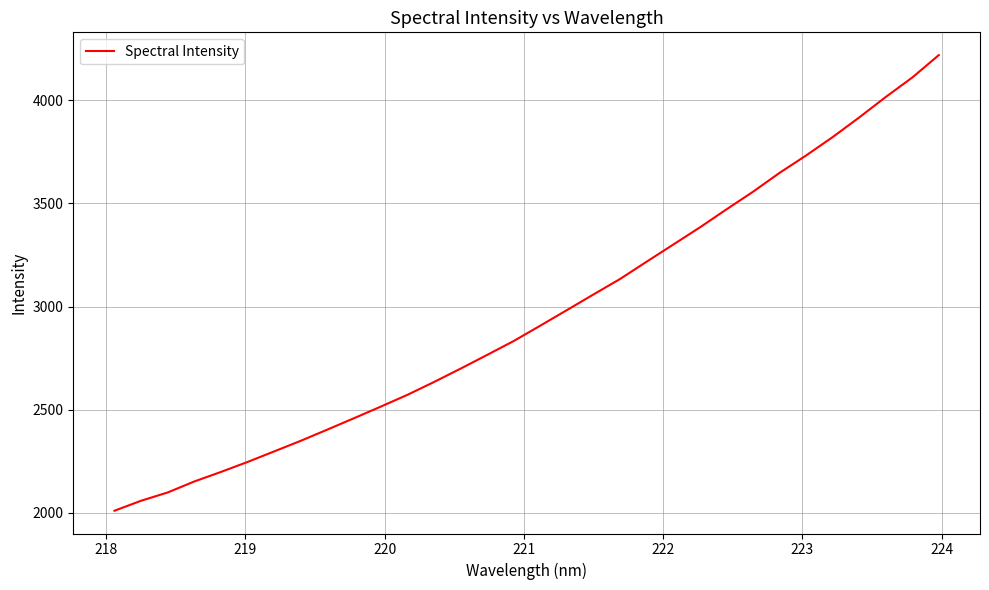

What is the minimum value shown in the chart?

2010.2